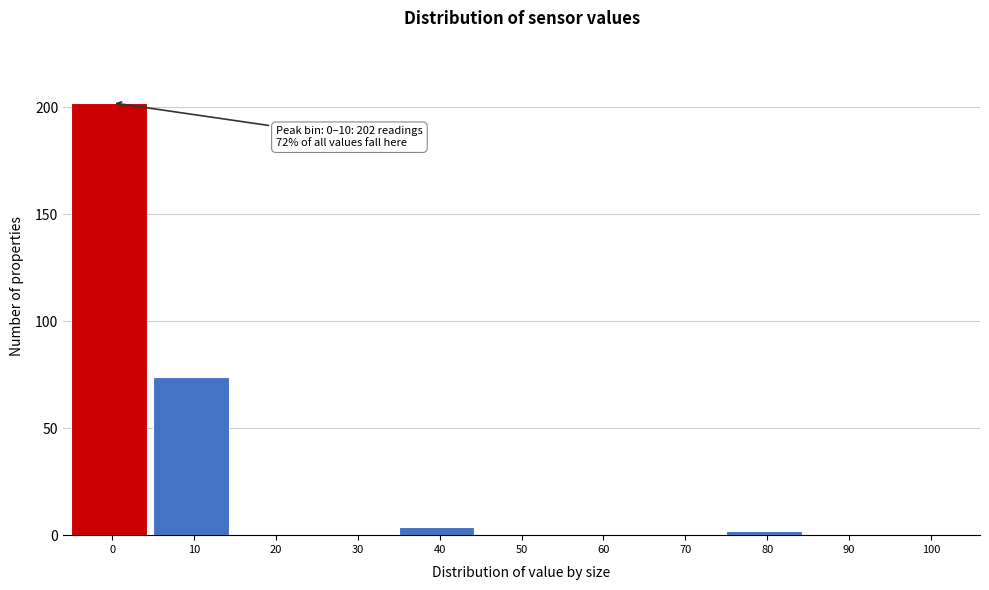

Reading left to right, transcribe all the data shown in this chart.

0=202	10=74	20=0	30=0	40=4	50=0	60=0	70=0	80=2	90=0	100=0